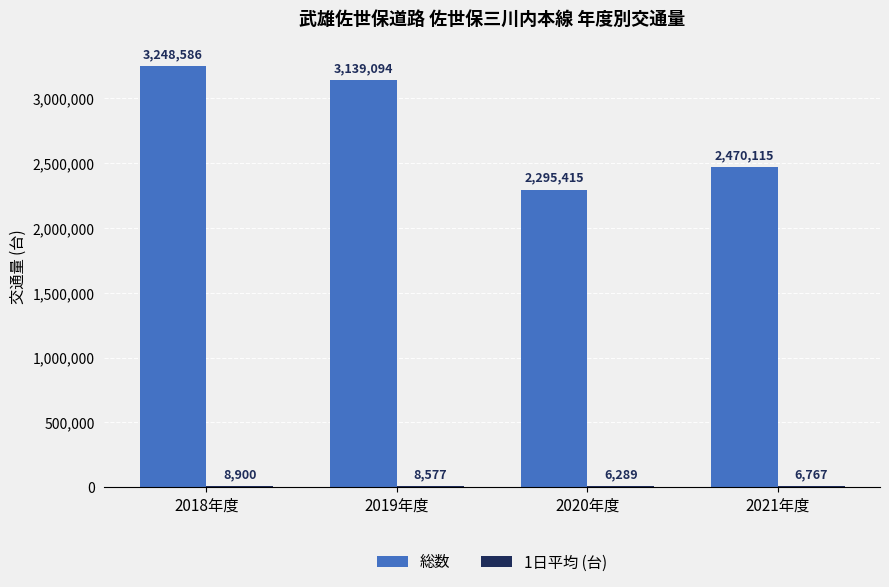

What is the sum of the 総数 values at 2020年度 and 2018年度?

5544001